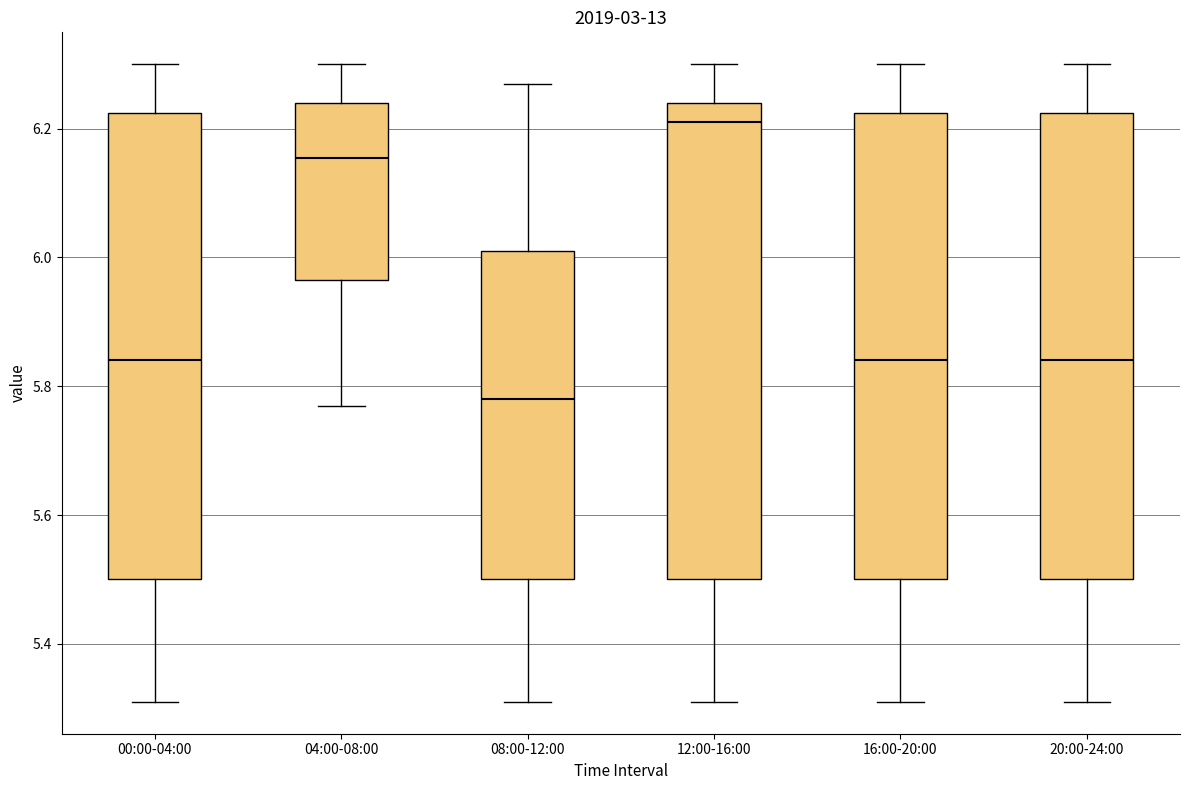

Where is the upper edge of the box for 00:00-04:00 on the y-axis? The values are not printed on the chart, so give them approximately, as read against the axis.

6.22